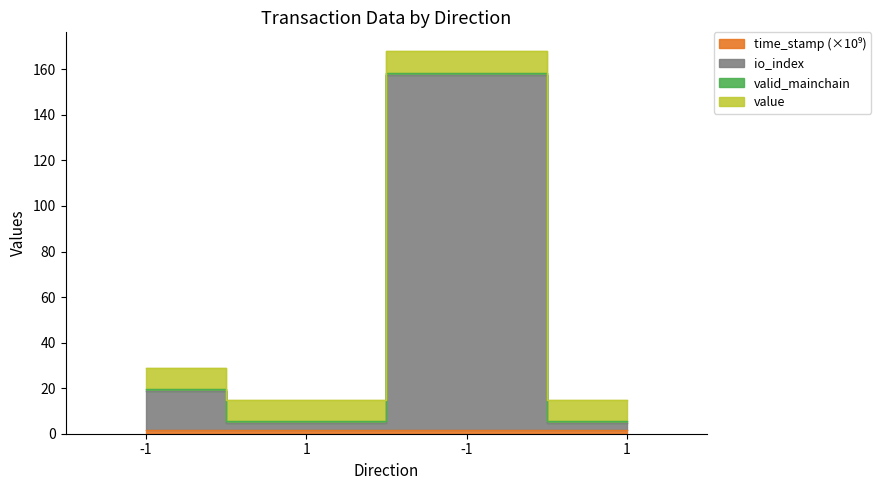

How many values in the io_index series are below 18?

2